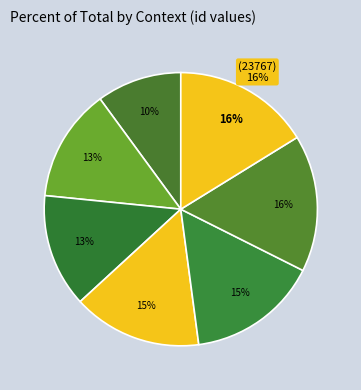

To the nearest percent, what is the difference between the Vol. IV, Chap. xxvii (24848) and Night the Fourth slice percentages?

3%